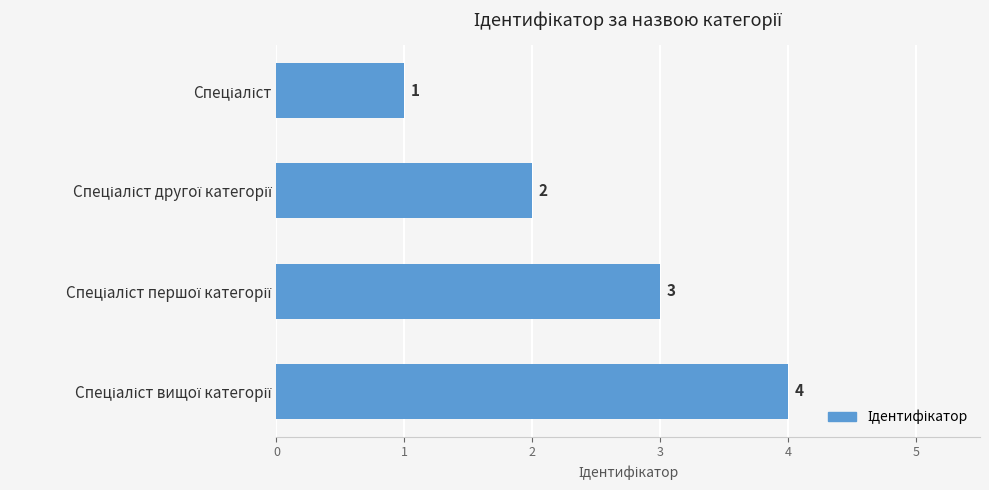

What is the sum of all values?

10